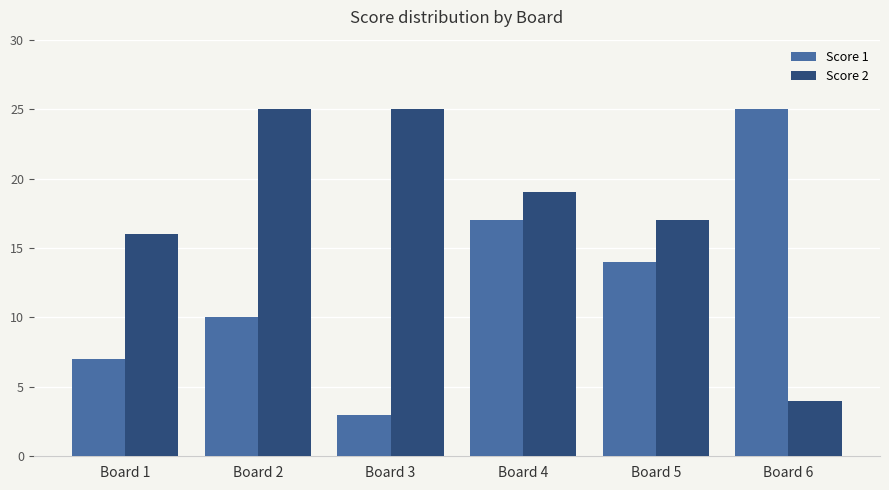

At which label does Score 1 reach its peak?

Board 6